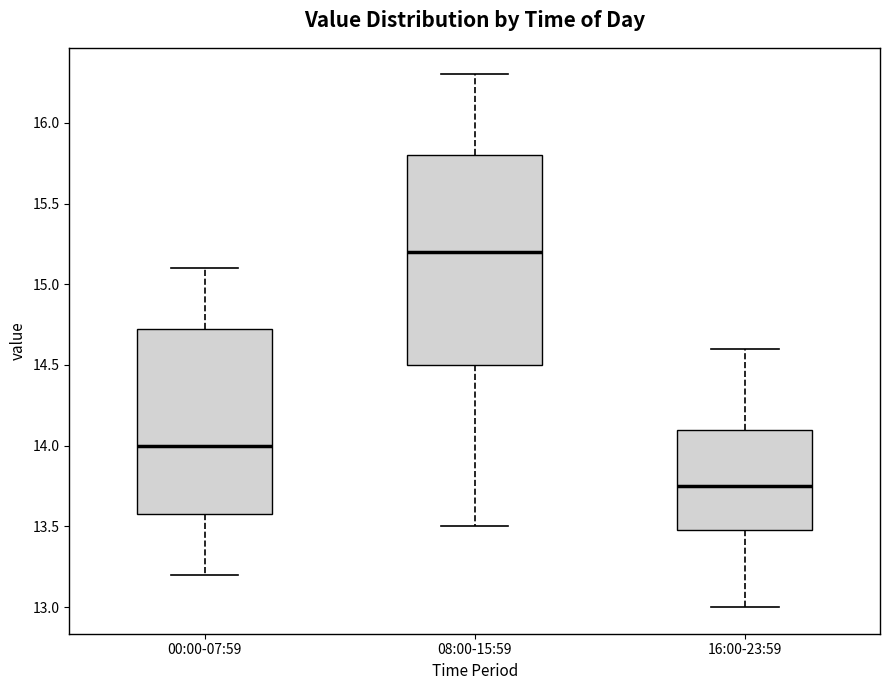

Comparing the boxes themselves (not the whiskers), which one is the tallest?

08:00-15:59